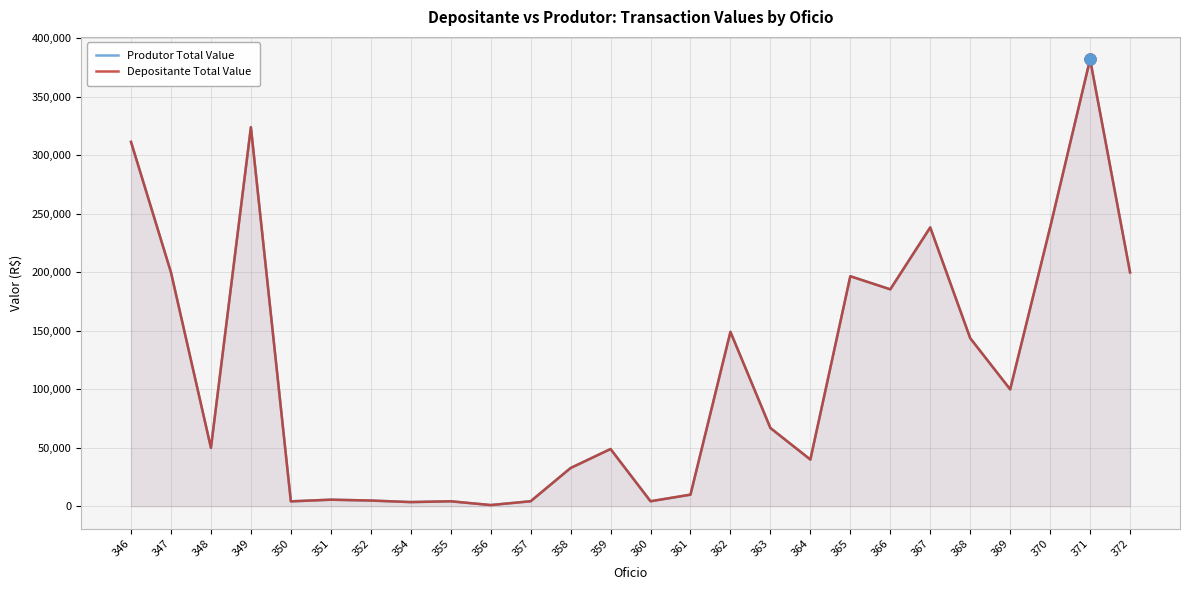

At how many categories does at least one series exceed 148585?

10